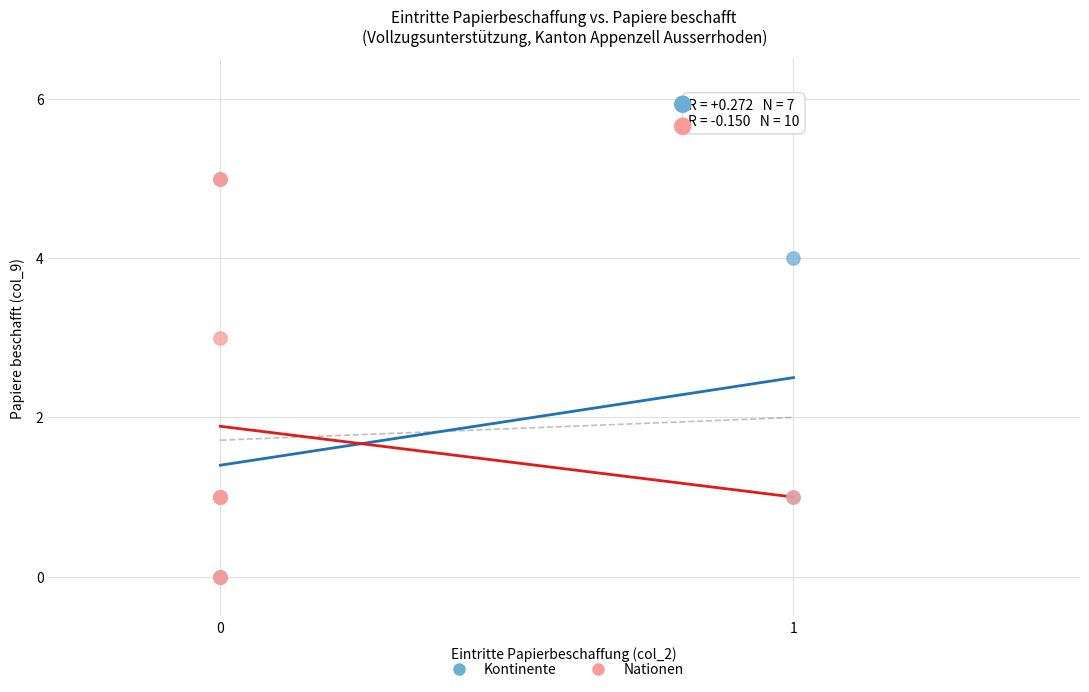

What are all the series names shown in the legend?

Kontinente, Nationen